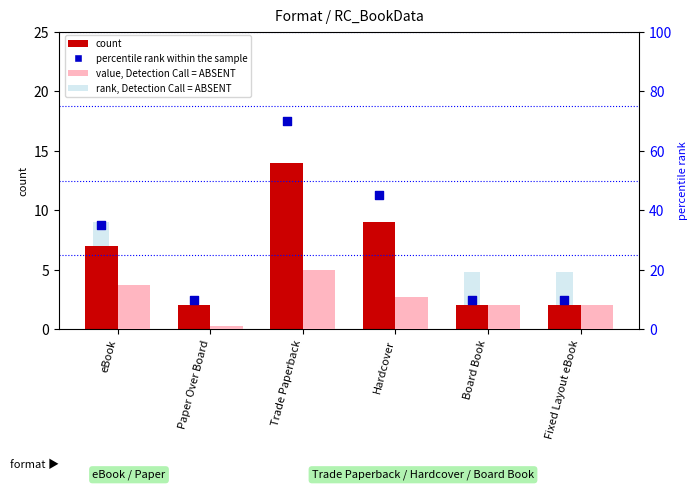

At how many categories does at least one series exceed 12?

3